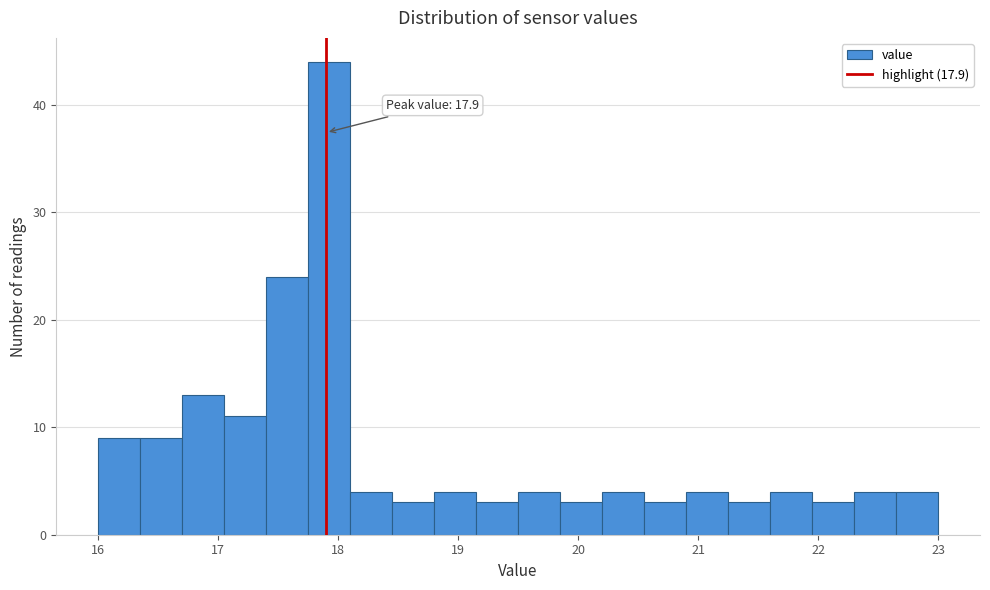

Read against the x-axis, roughly where is the centre of the tallest bar?

17.9